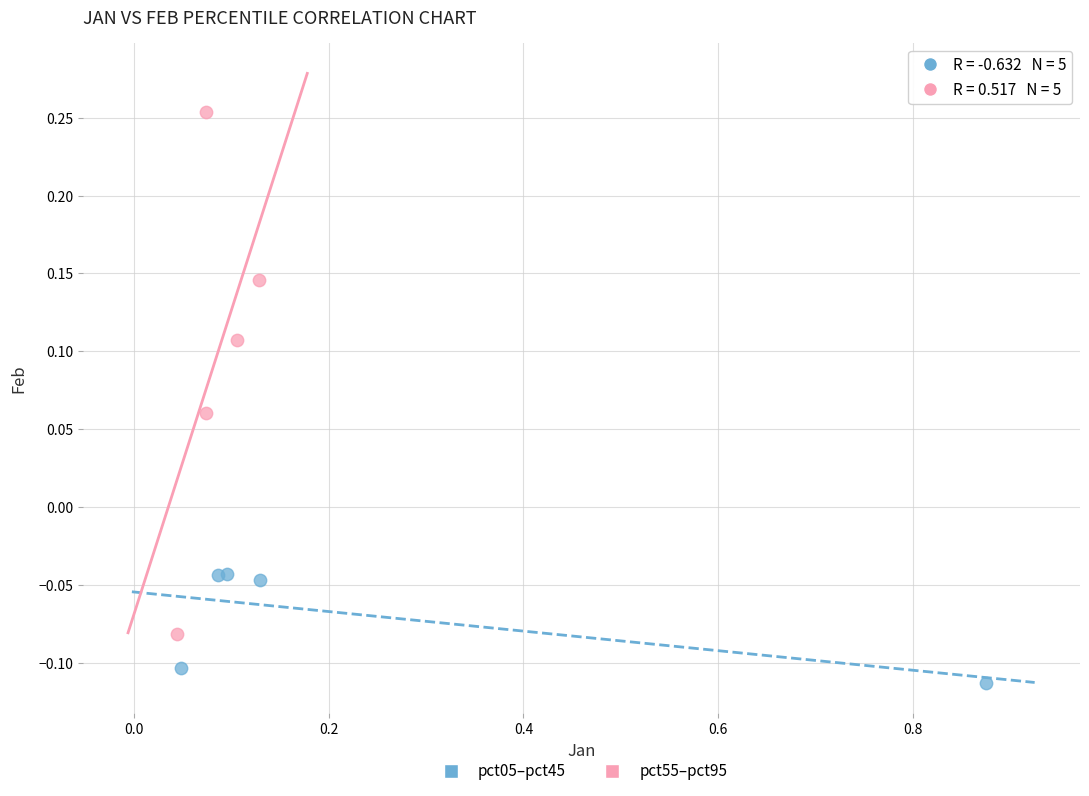

Which series contains the highest Y value?

pct55–pct95